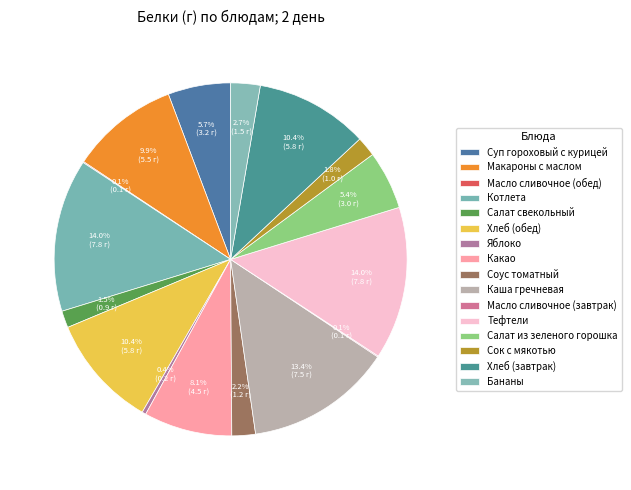

How many segments does this pie chart have?

16